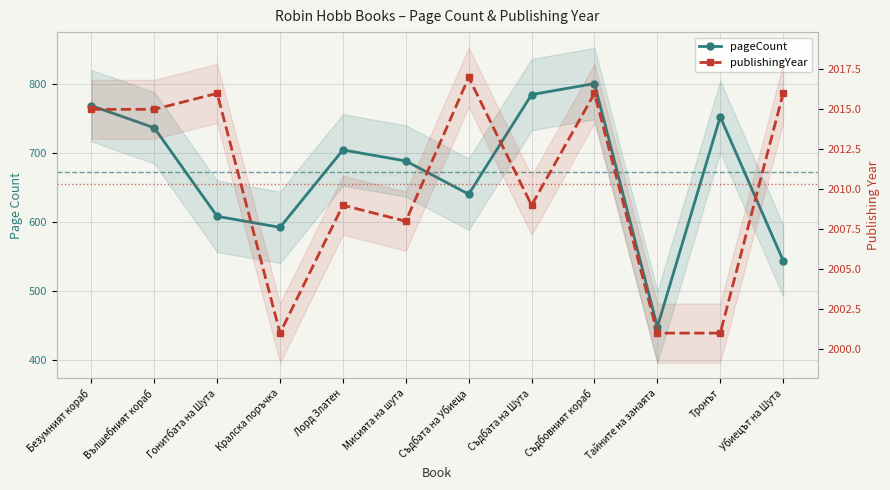

What is the average value of the publishingYear series?

2010